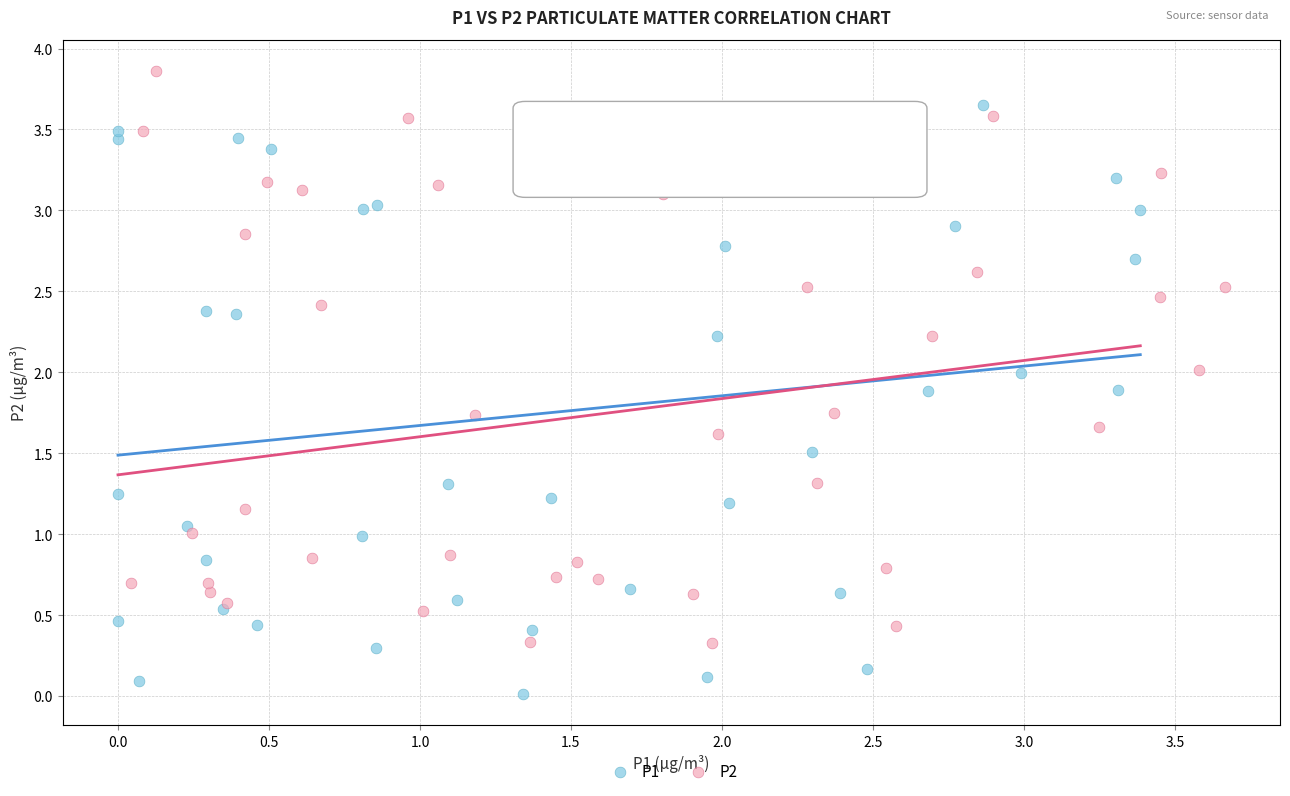

What are all the series names shown in the legend?

P1, P2